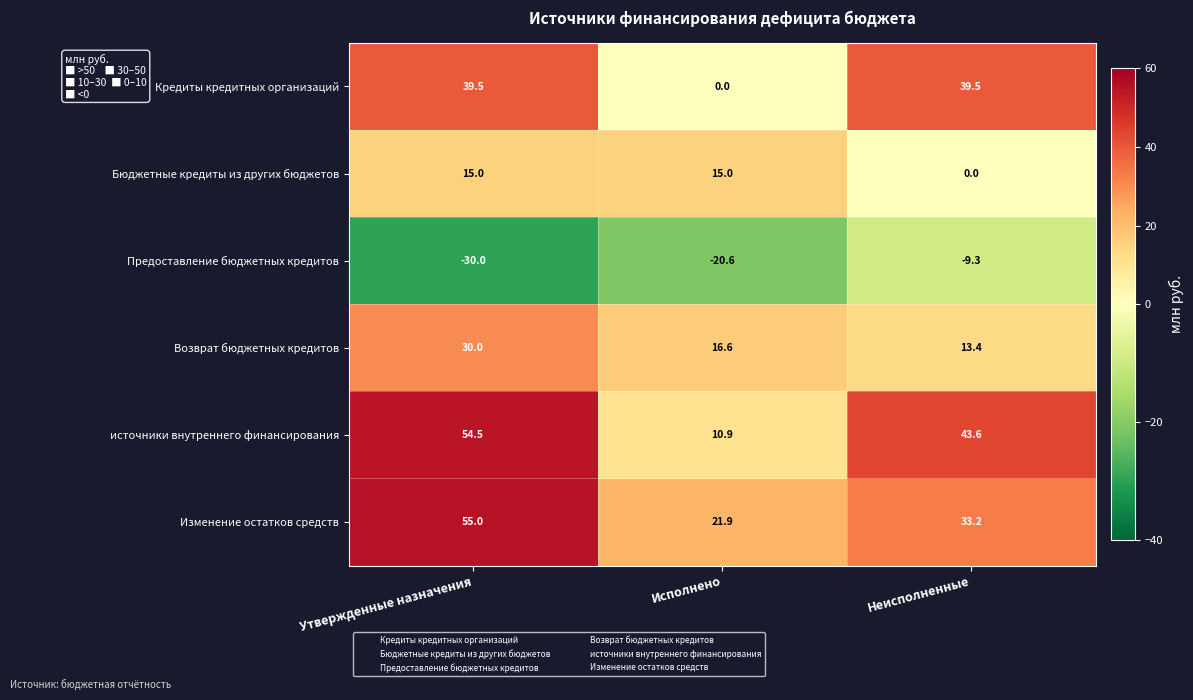

At which category is the sum across all series the highest?

Утвержденные назначения